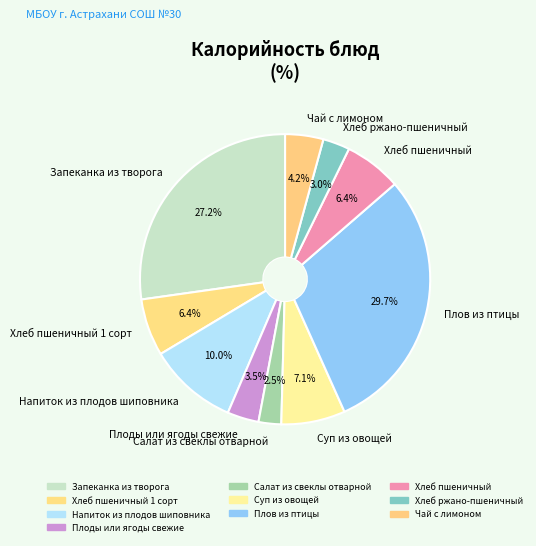

How many segments does this pie chart have?

10